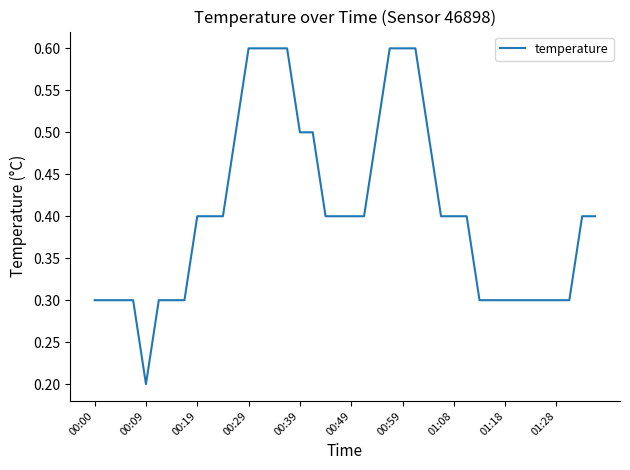

What is the maximum value shown in the chart?

0.6